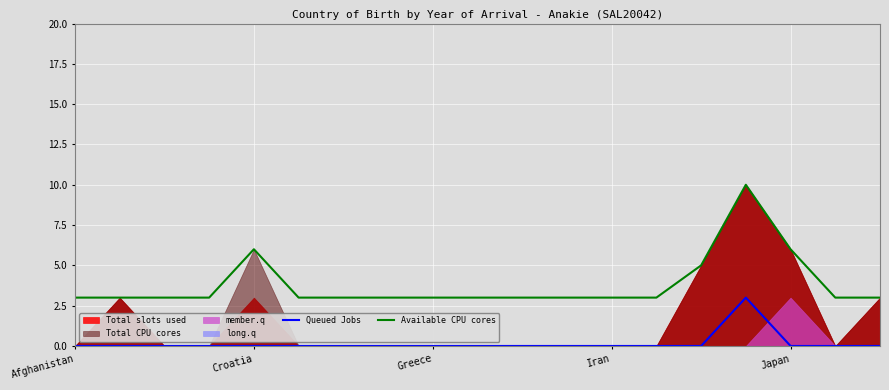

True or false: Available CPU cores and Queued Jobs intersect in this chart.

False